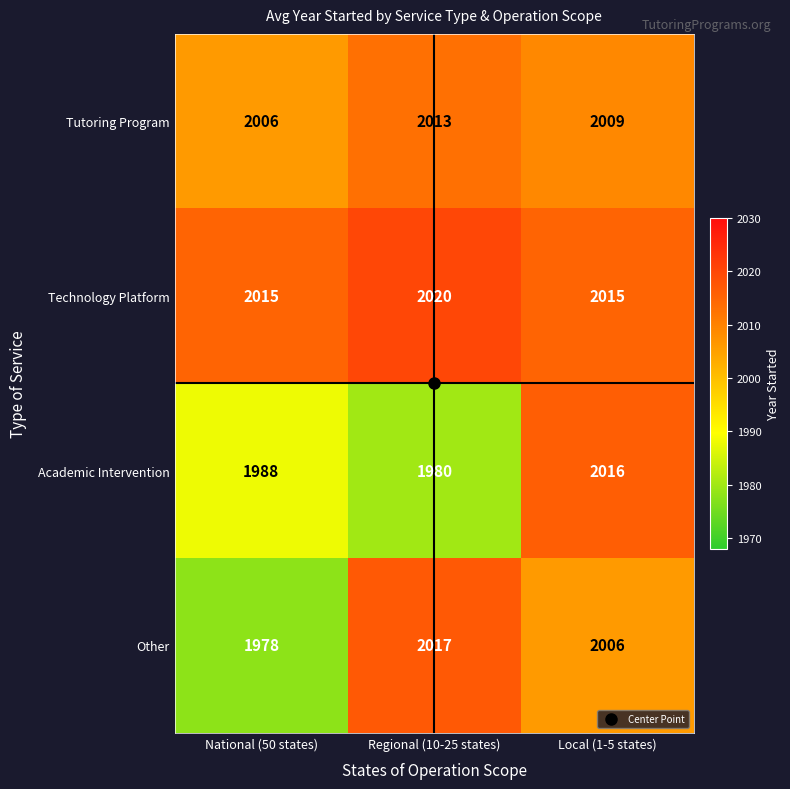

Which series has the largest total across all categories?

Technology Platform